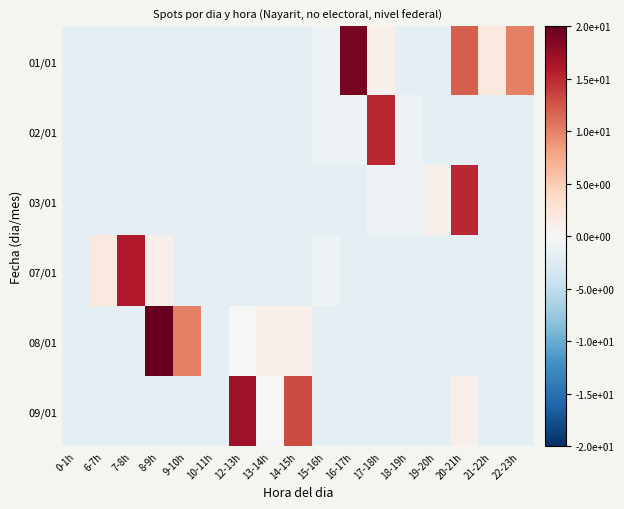

What is the difference between the highest and lowest values at 15-16h?

1